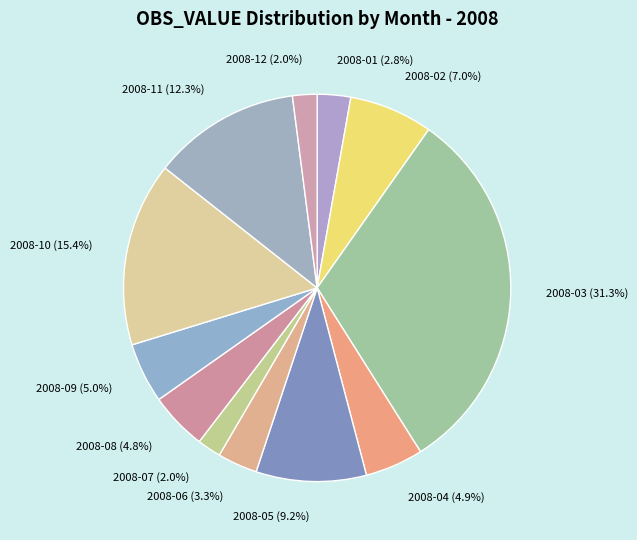

Does 2008-10 account for over 50% of the chart?

No